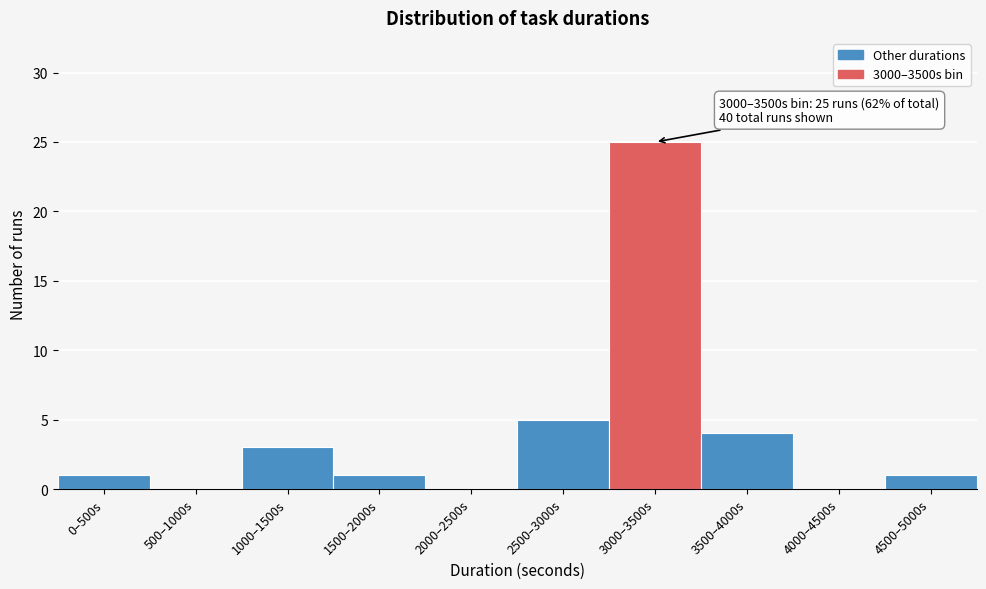

Reading right to left, extract all data points from this chart.

4500–5000s=1	4000–4500s=0	3500–4000s=4	3000–3500s=25	2500–3000s=5	2000–2500s=0	1500–2000s=1	1000–1500s=3	500–1000s=0	0–500s=1